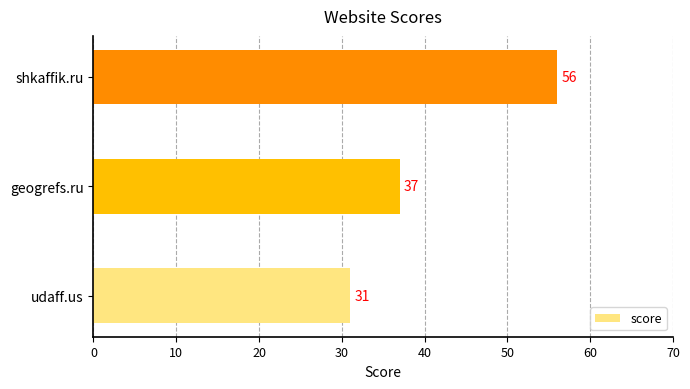

What is the minimum value shown in the chart?

31